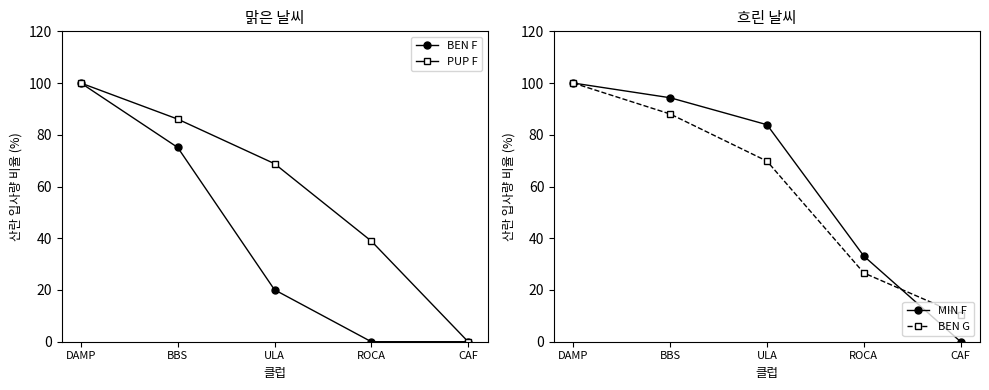

What is the difference between the maximum and second lowest values in the PUP F series?

61.1